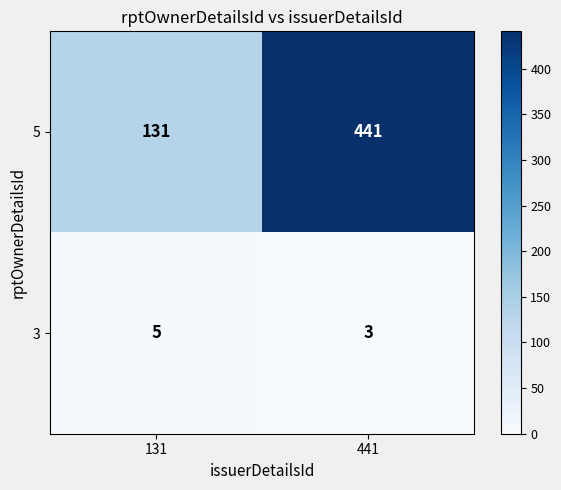

What is the approximate value of 5 at 131, to the nearest 50?

150